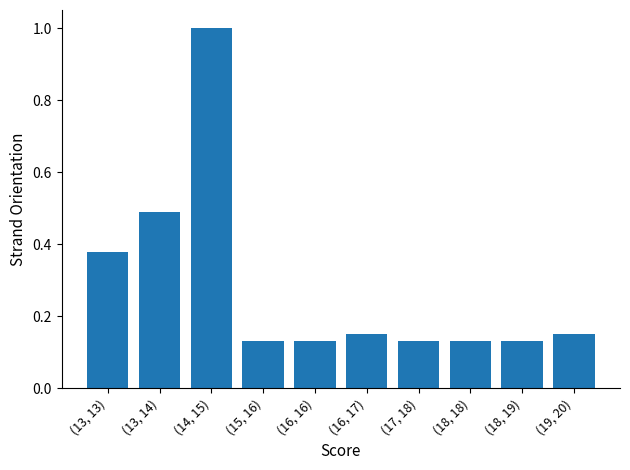

What is the label of the 9th bar from the left?

(18, 19)